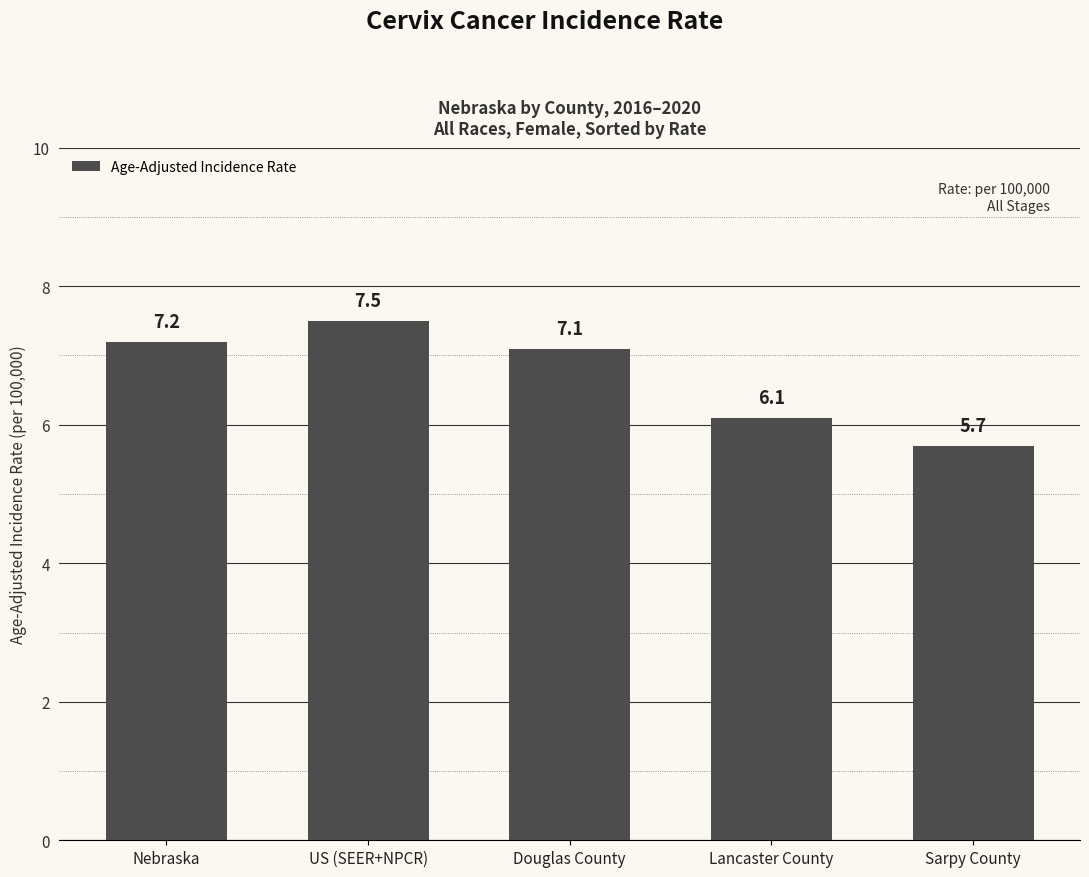

Read the value at Sarpy County.

5.7